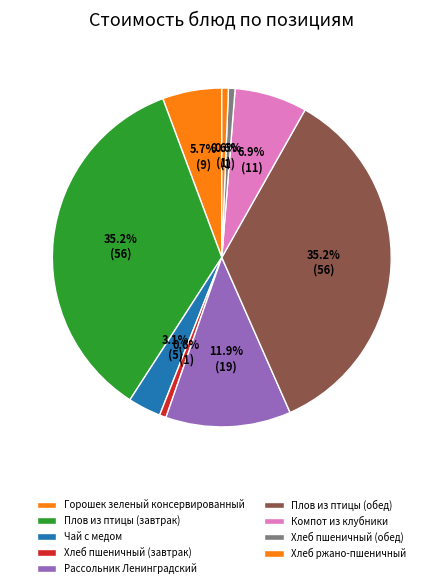

Is the sum of Плов из птицы (обед) and Хлеб пшеничный (завтрак) greater than half?

No